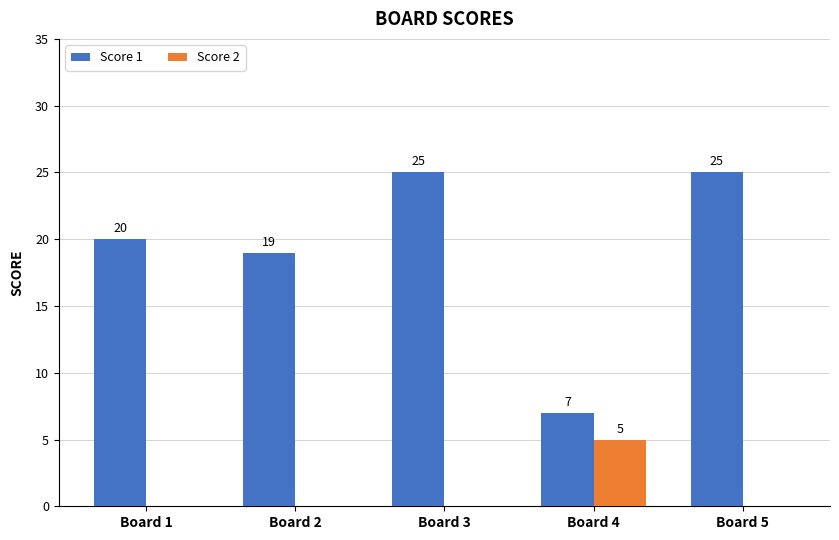

How many series are shown in this chart?

2